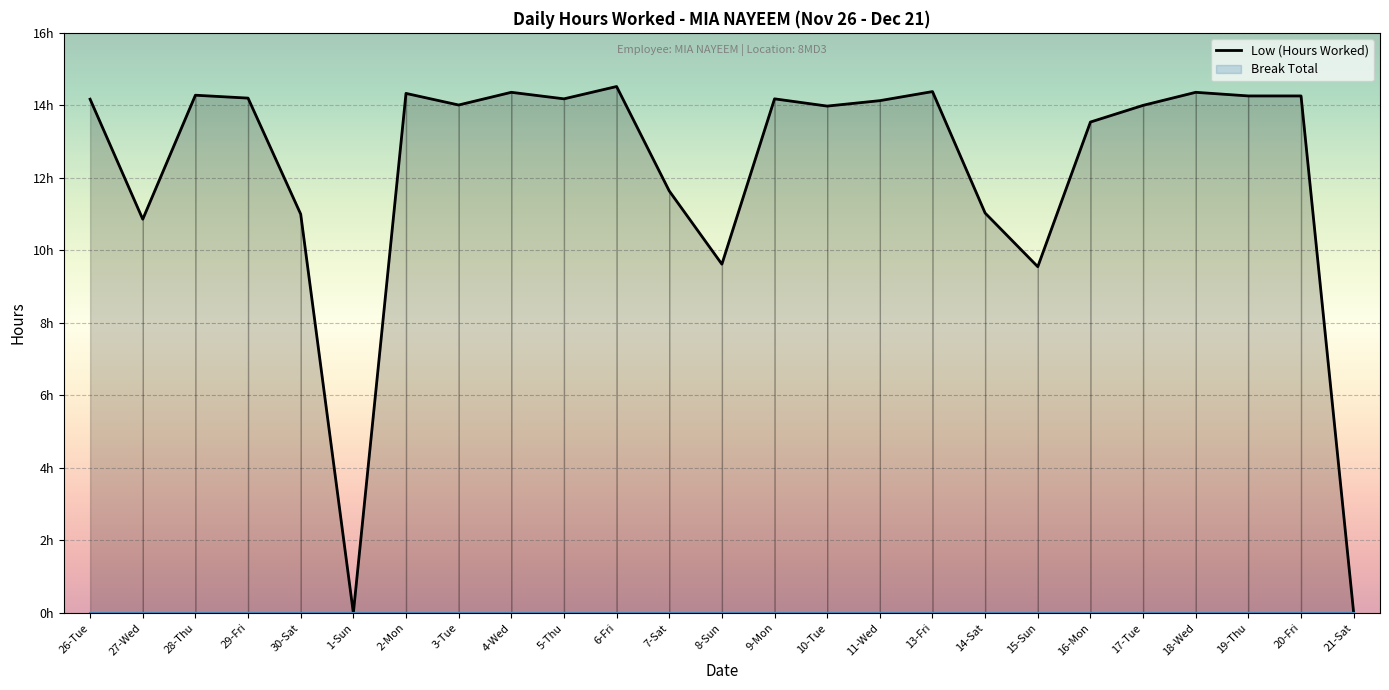

At which label is the value closest to 7?

15-Sun